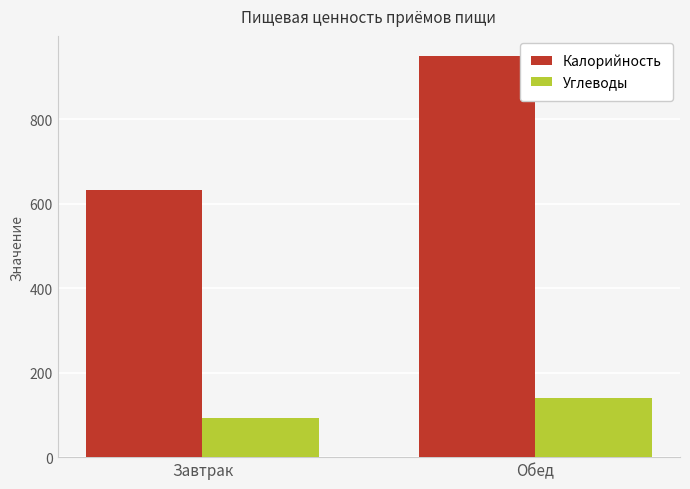

Count the number of categories in the chart.

2